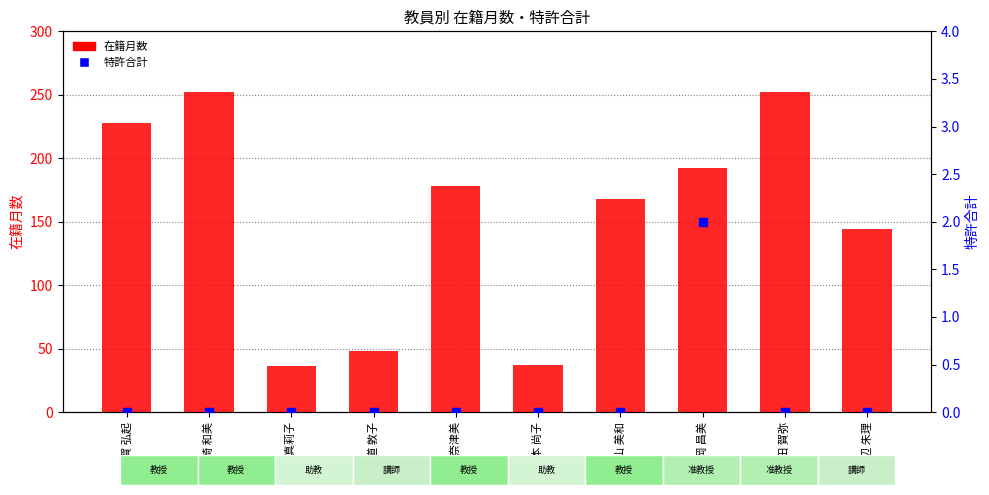

Which series contains the lowest Y value?

特許合計